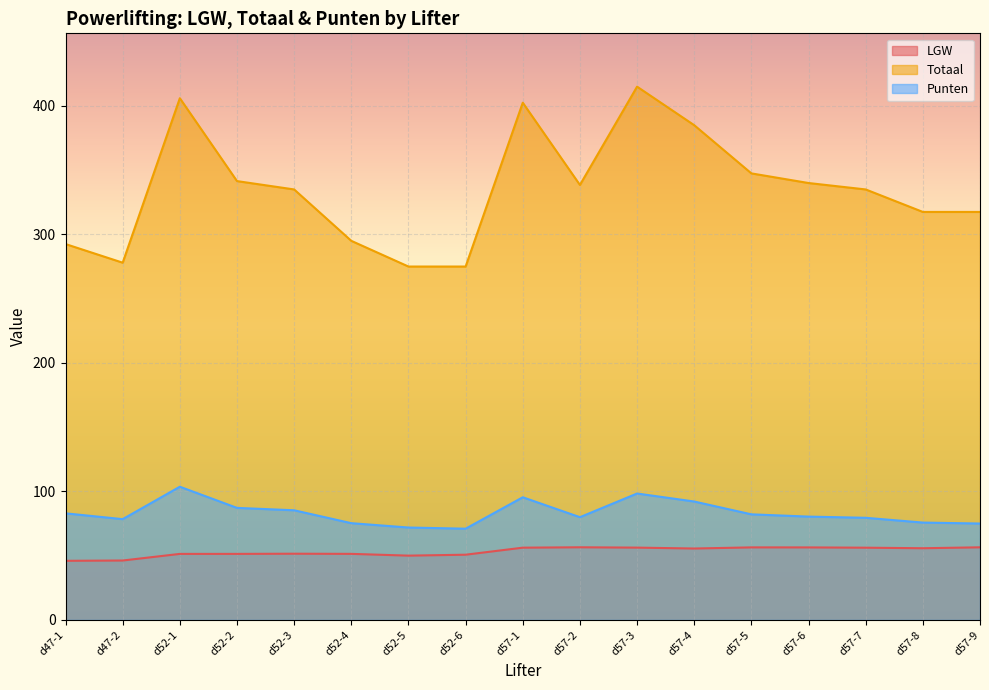

Rank the series at d57-6 from highest to lowest value.

Totaal, Punten, LGW